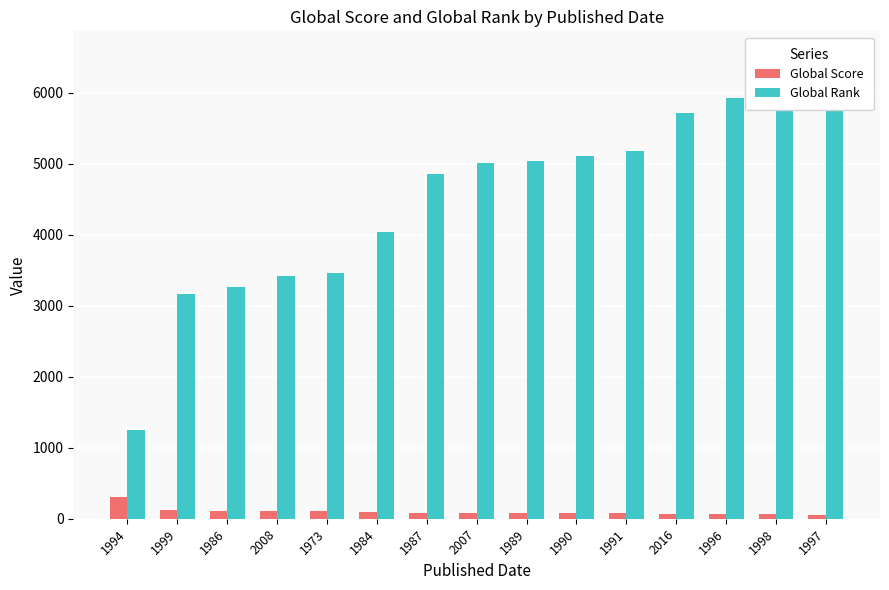

True or false: Global Score has a value of 82 at 1989.

True